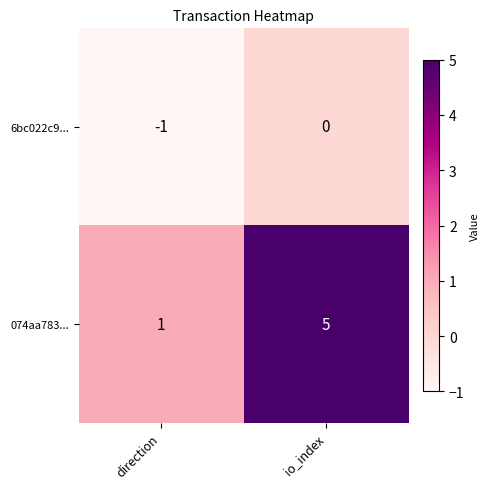

At which label is 074aa783... closest to 3?

direction